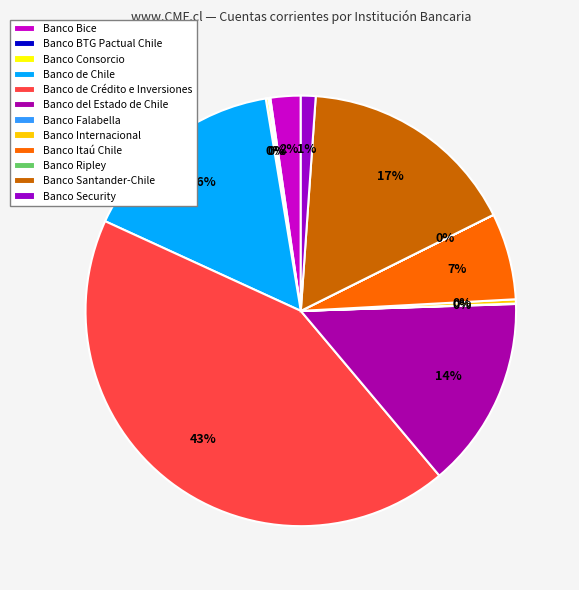

How much of the chart is everything except Banco Santander-Chile?

83.5%